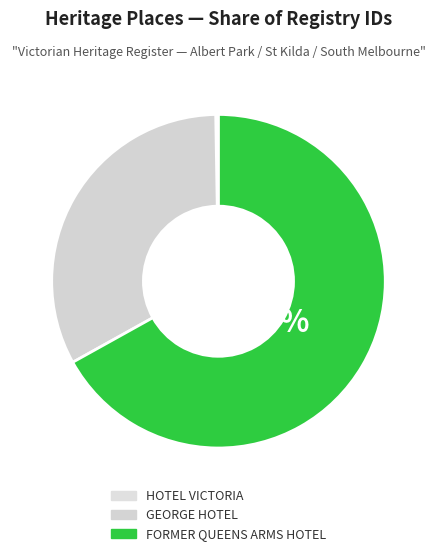

Is the sum of GEORGE HOTEL and FORMER QUEENS ARMS HOTEL greater than half?

Yes